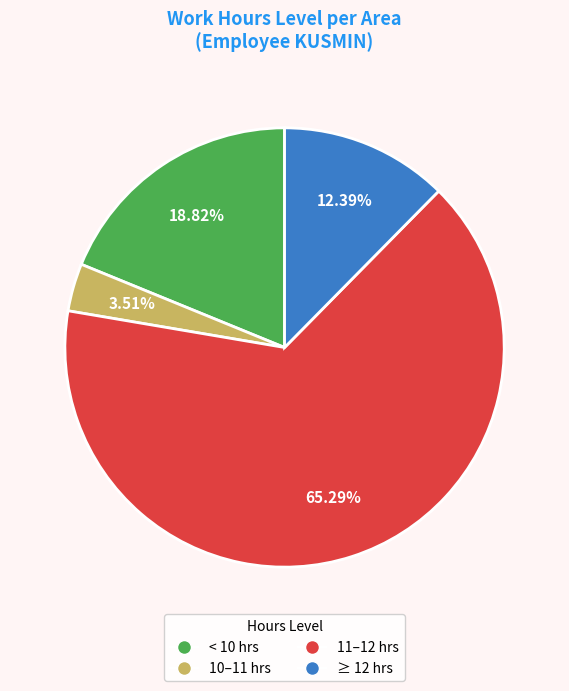

Is there a majority slice in this chart?

Yes